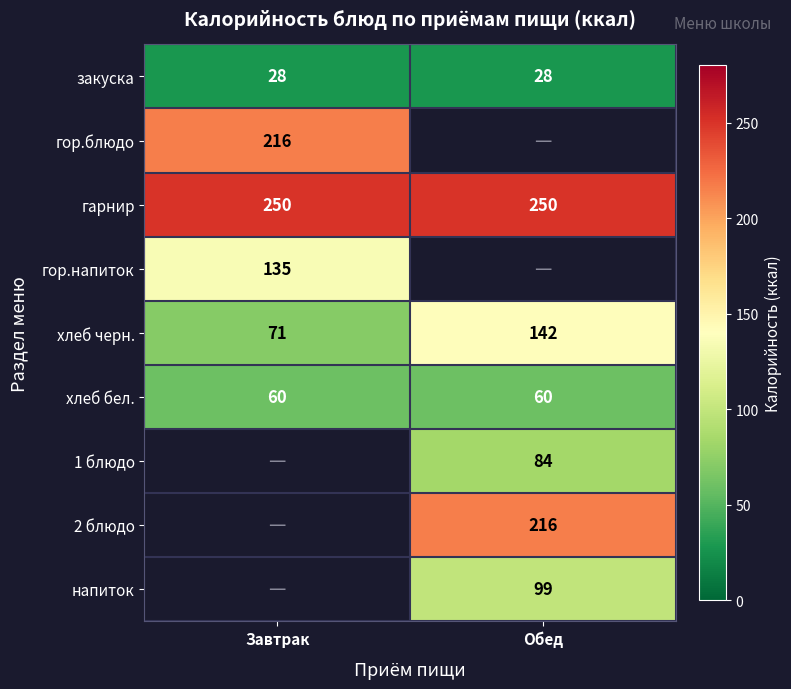

Rank the categories by хлеб черн. value from lowest to highest.

Завтрак, Обед